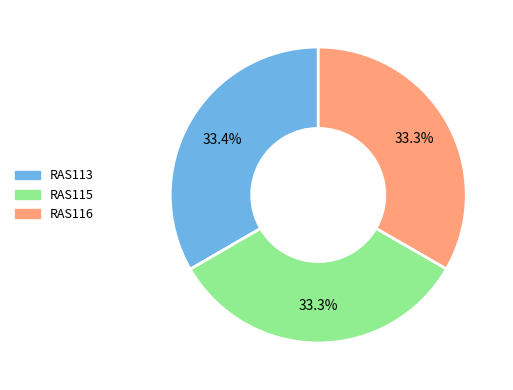

Do RAS116 and RAS113 together represent more than half of the pie?

Yes